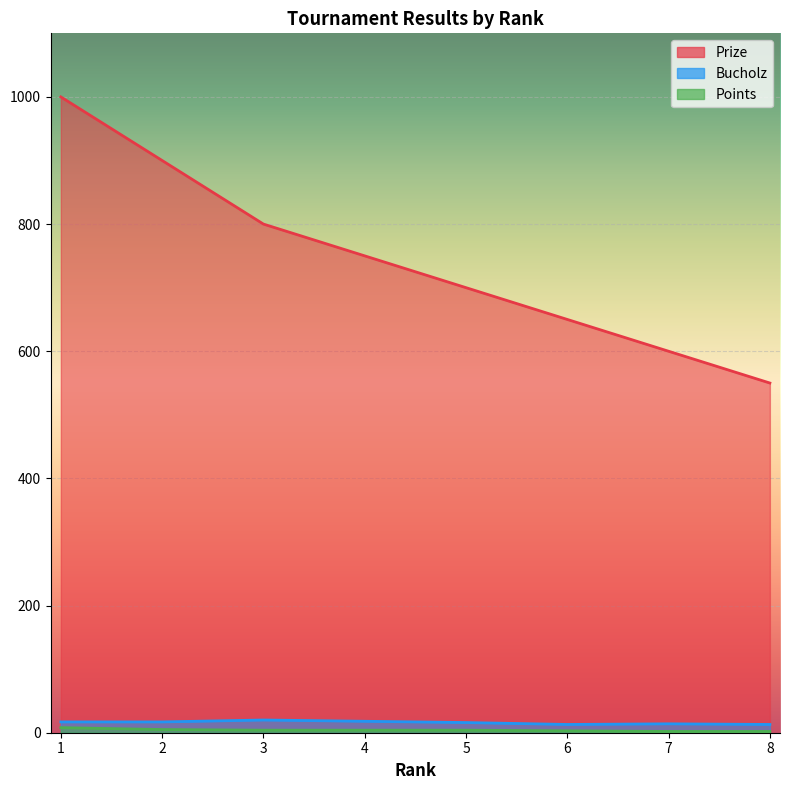

How many series are shown in this chart?

3